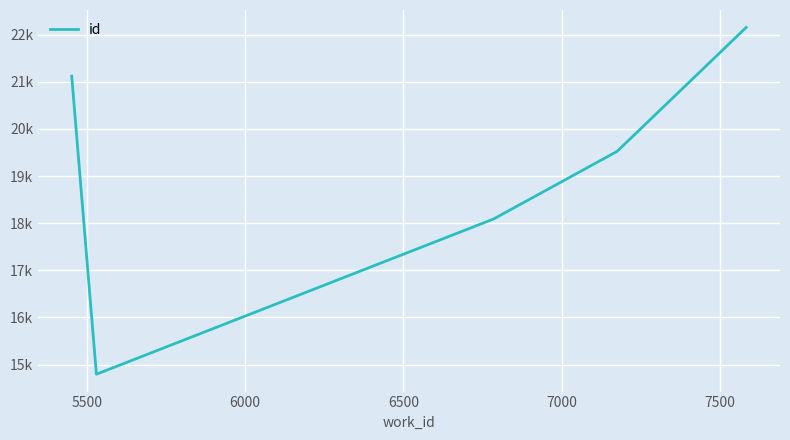

What is the value of the 5th point from the left?

22154.3